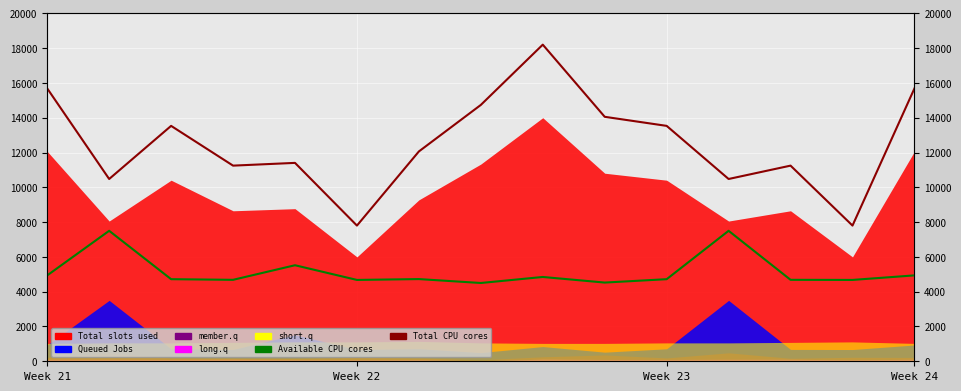

What is the value of the Total CPU cores point at the 1st from the left?

15683.6